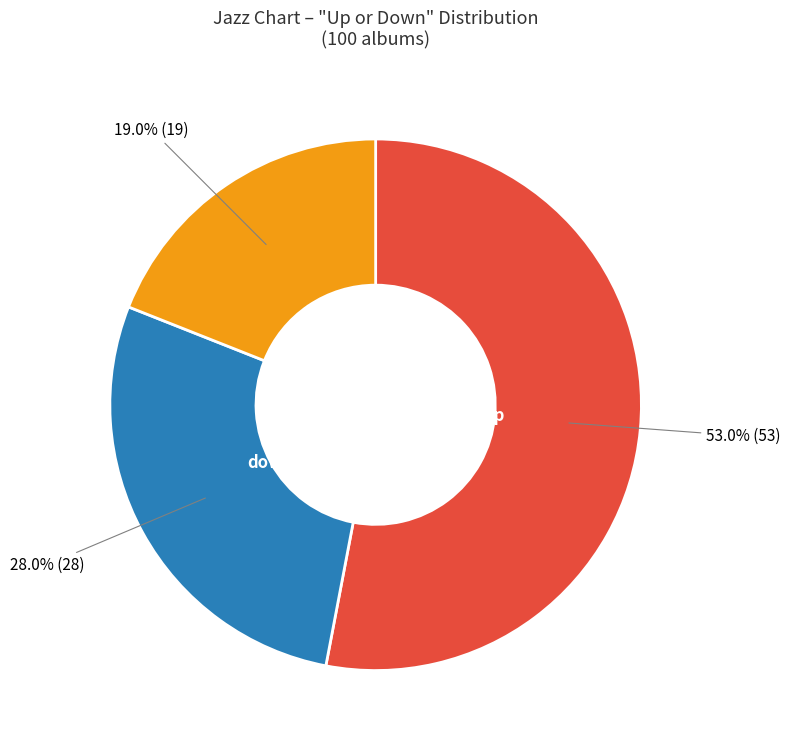

Is there any slice that represents more than half of the pie?

Yes